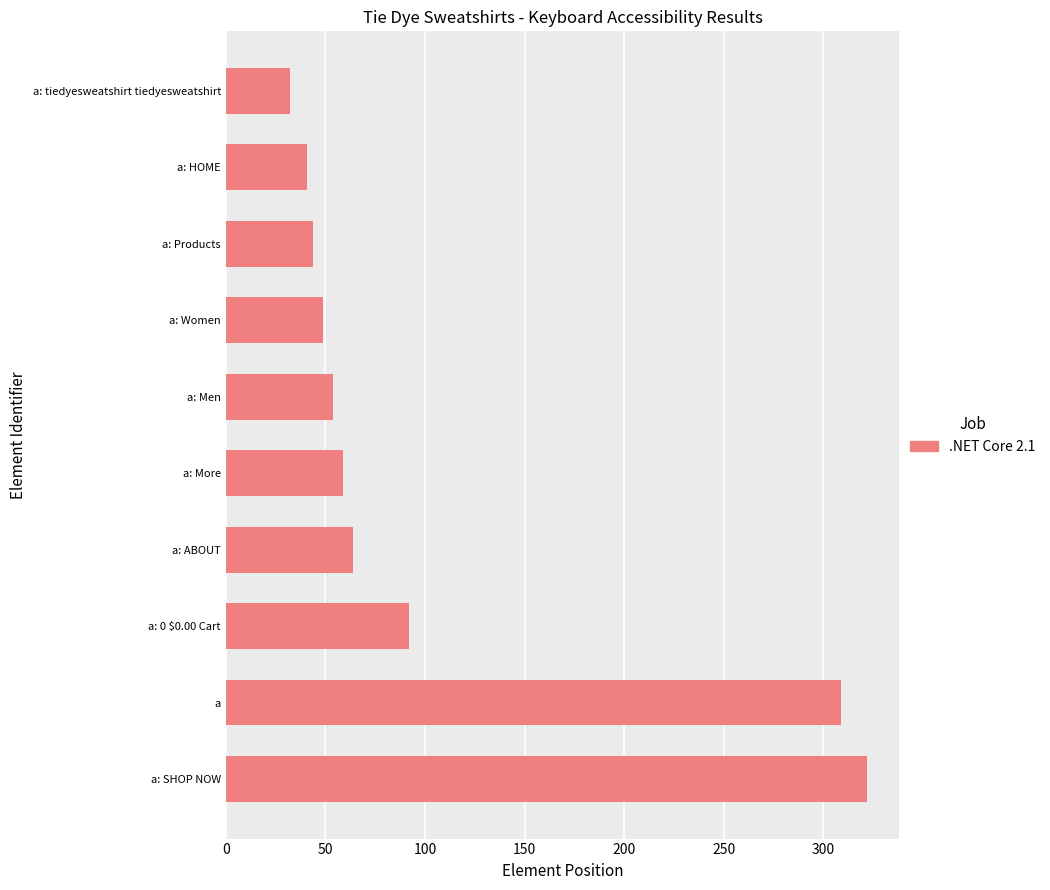

The chart shows a value of 69 at a: Products. True or false?

False